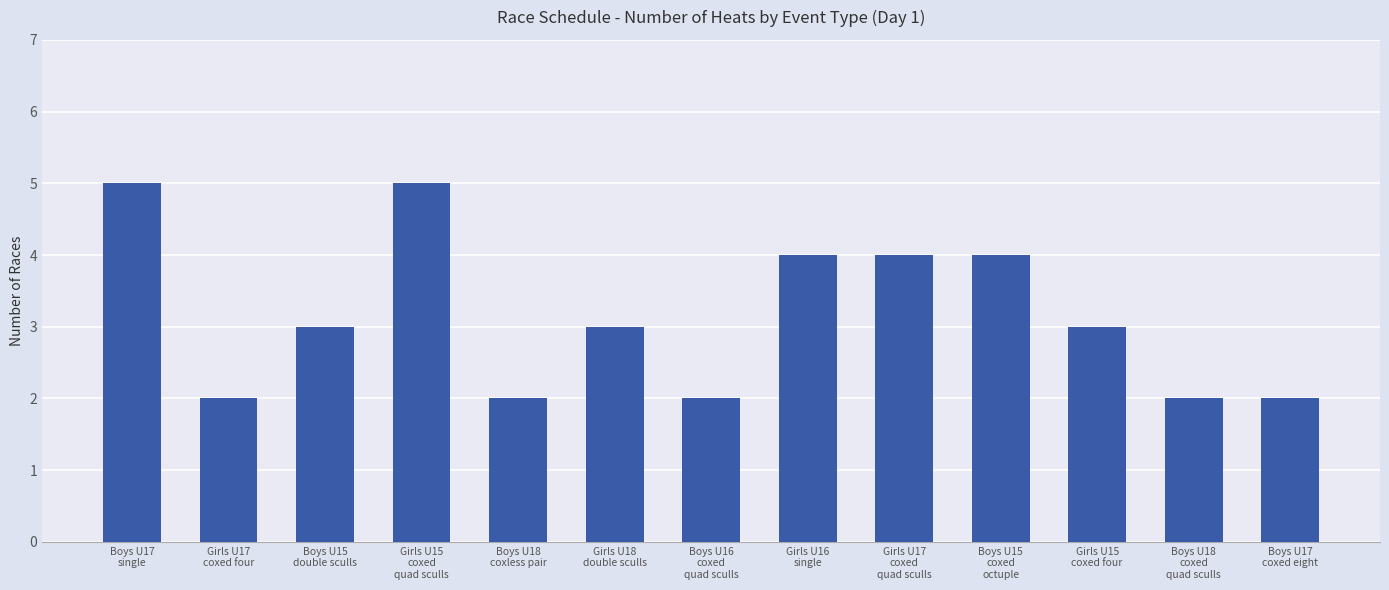

Reading right to left, transcribe all the data shown in this chart.

Boys U17
coxed eight=2	Boys U18
coxed
quad sculls=2	Girls U15
coxed four=3	Boys U15
coxed
octuple=4	Girls U17
coxed
quad sculls=4	Girls U16
single=4	Boys U16
coxed
quad sculls=2	Girls U18
double sculls=3	Boys U18
coxless pair=2	Girls U15
coxed
quad sculls=5	Boys U15
double sculls=3	Girls U17
coxed four=2	Boys U17
single=5